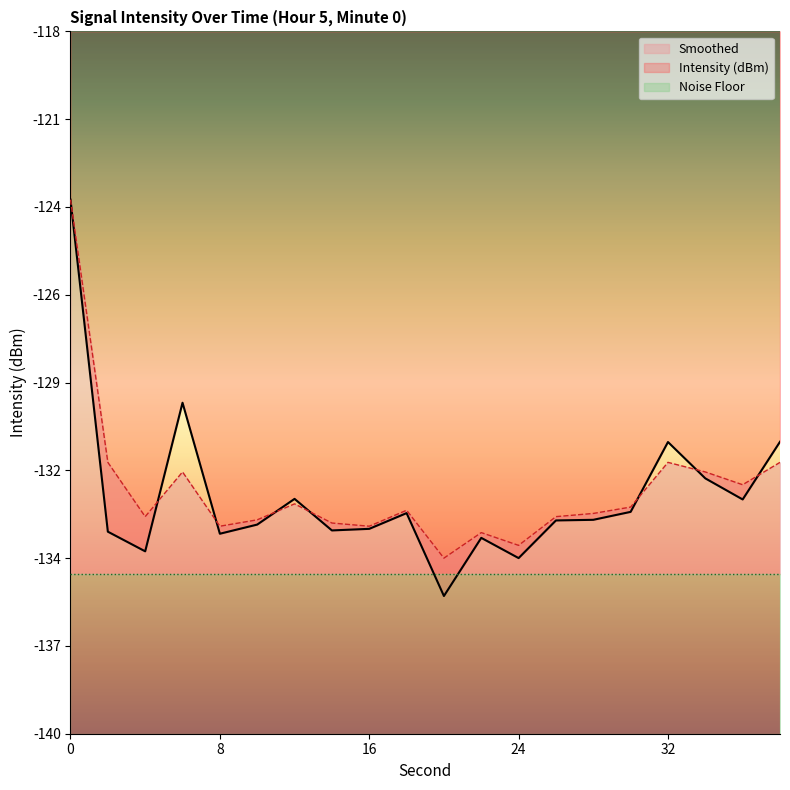

What is the total value across all series at 30?

-266.0